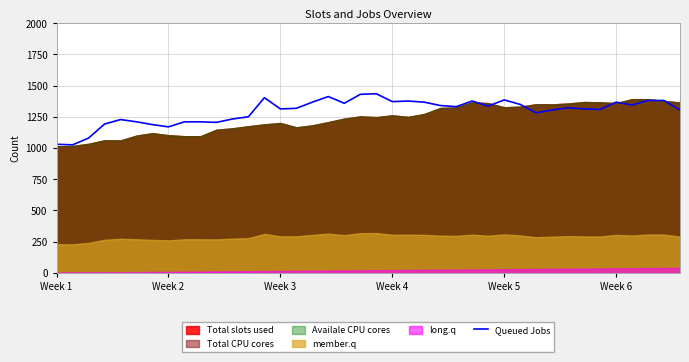

What is the maximum value for Queued Jobs?

1435.5